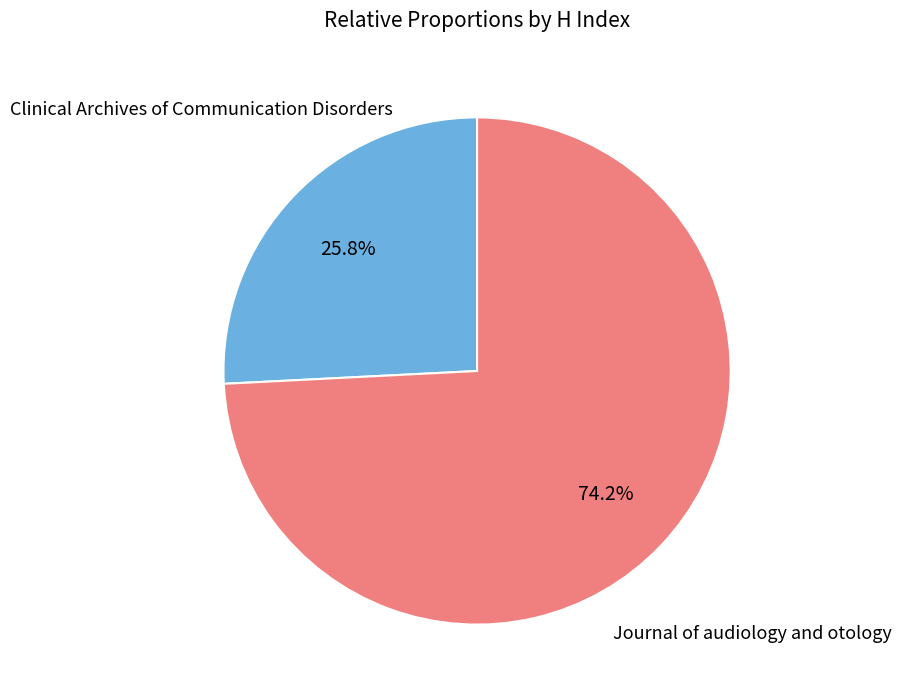

Is there any slice that represents more than half of the pie?

Yes